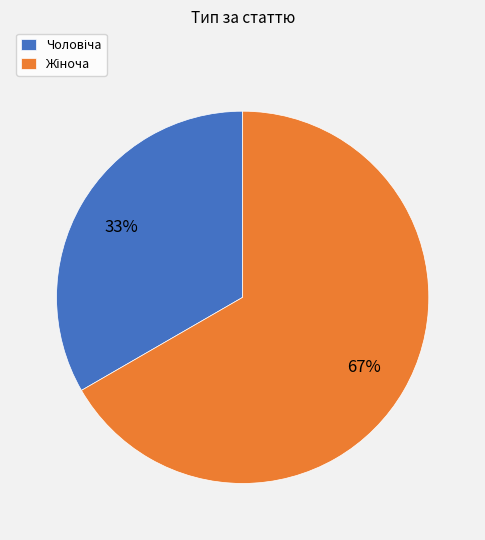

To the nearest percent, what is the average slice percentage?

50%